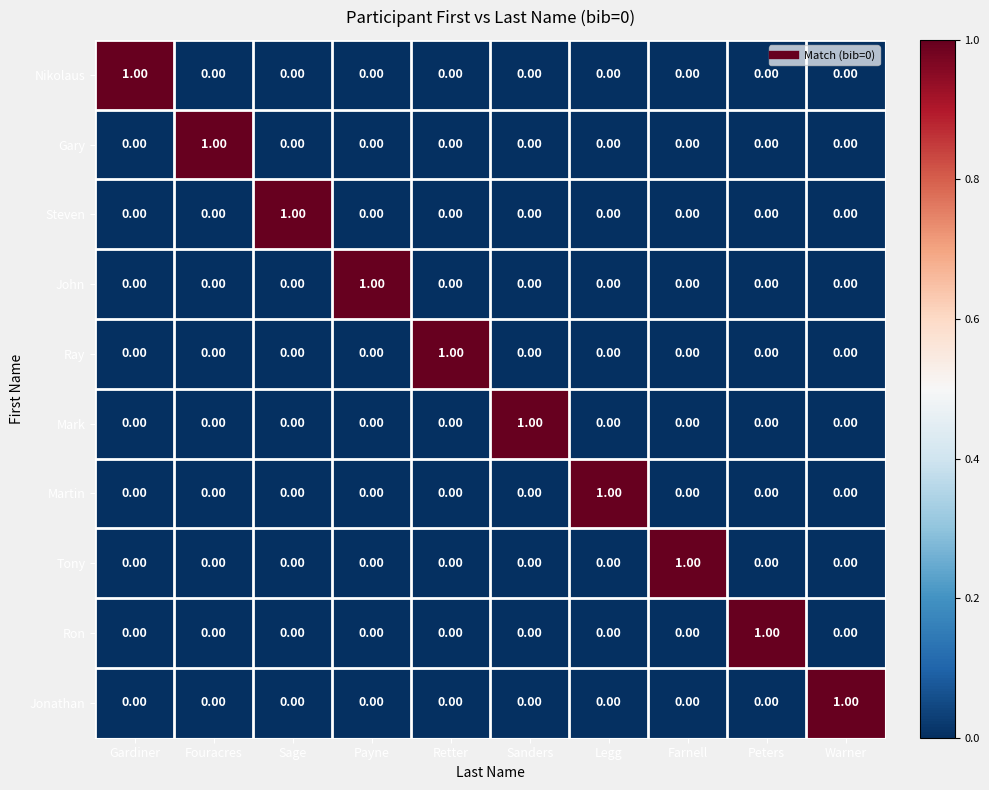

At how many categories does at least one series exceed 0?

10